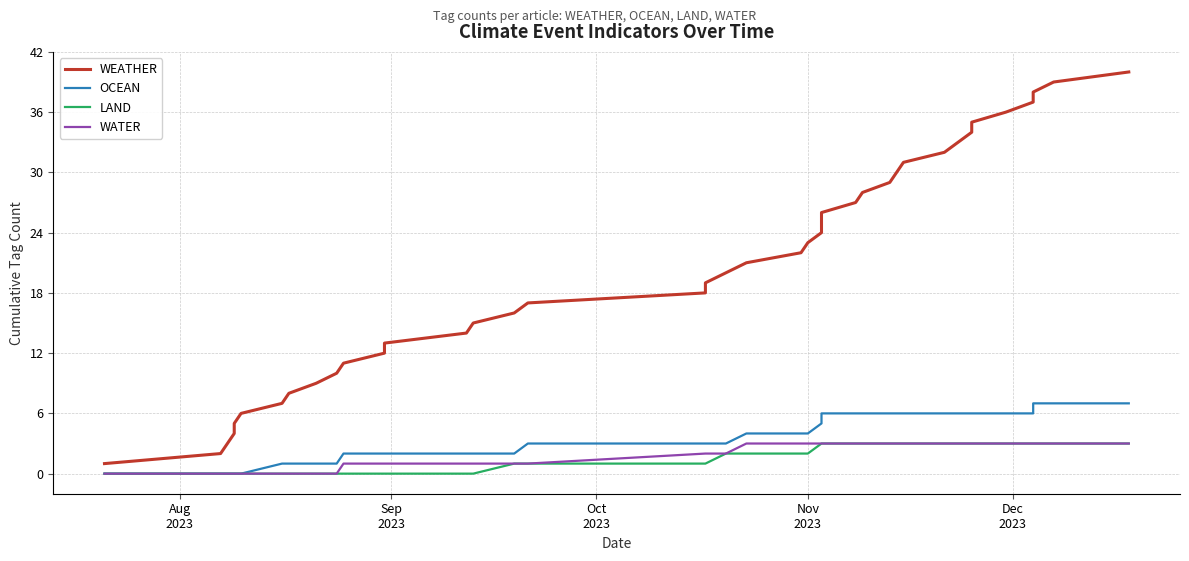

Does the chart display data point markers on the line(s)?

No